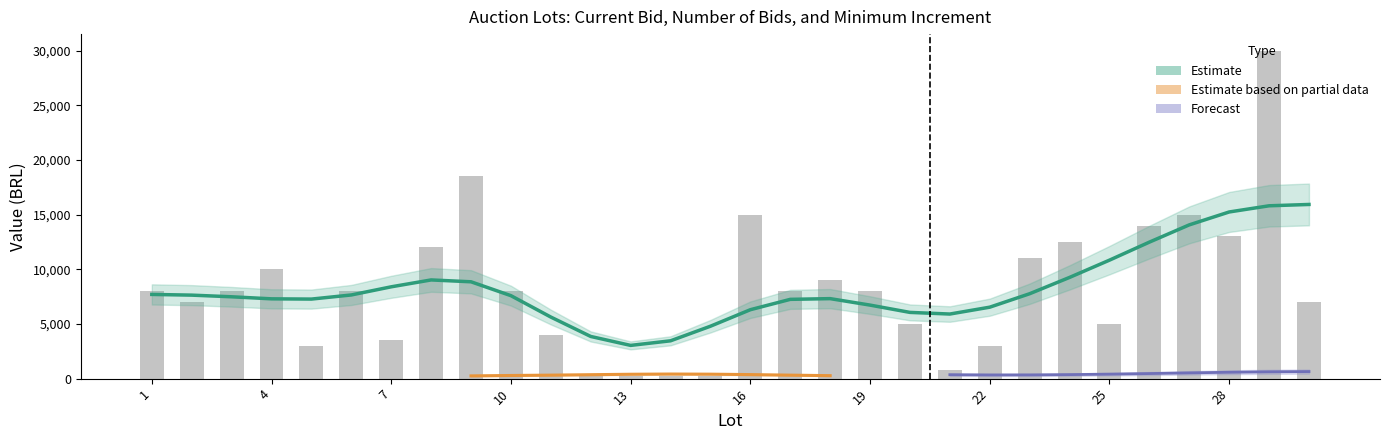

Is the value of Lance atual at 12 greater than the value of Inc. minimo at 5?

No